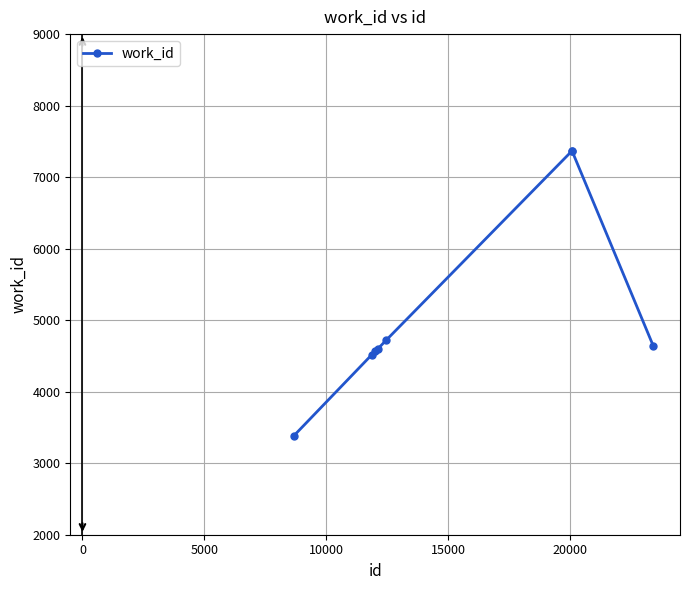

What is the sum of all values?

41156